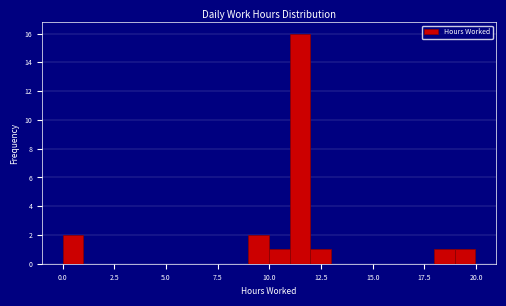

Read against the x-axis, roughly where is the centre of the tallest bar?

11.5